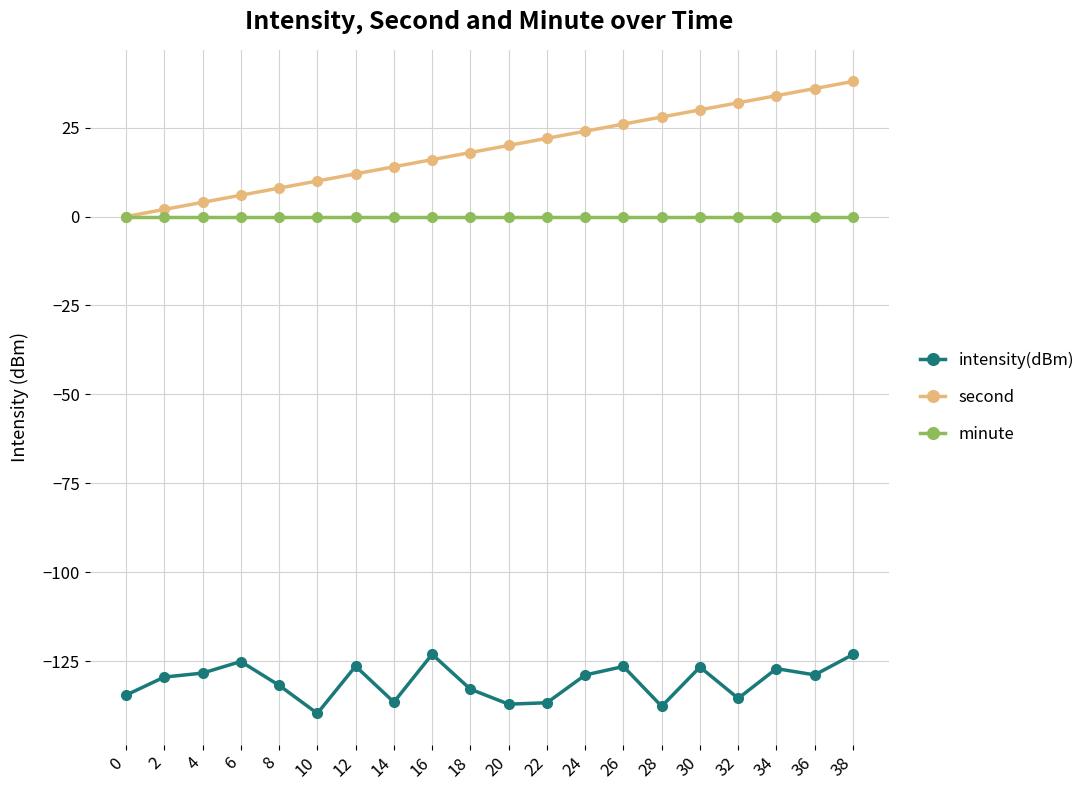

What is the smallest value displayed?

-139.7